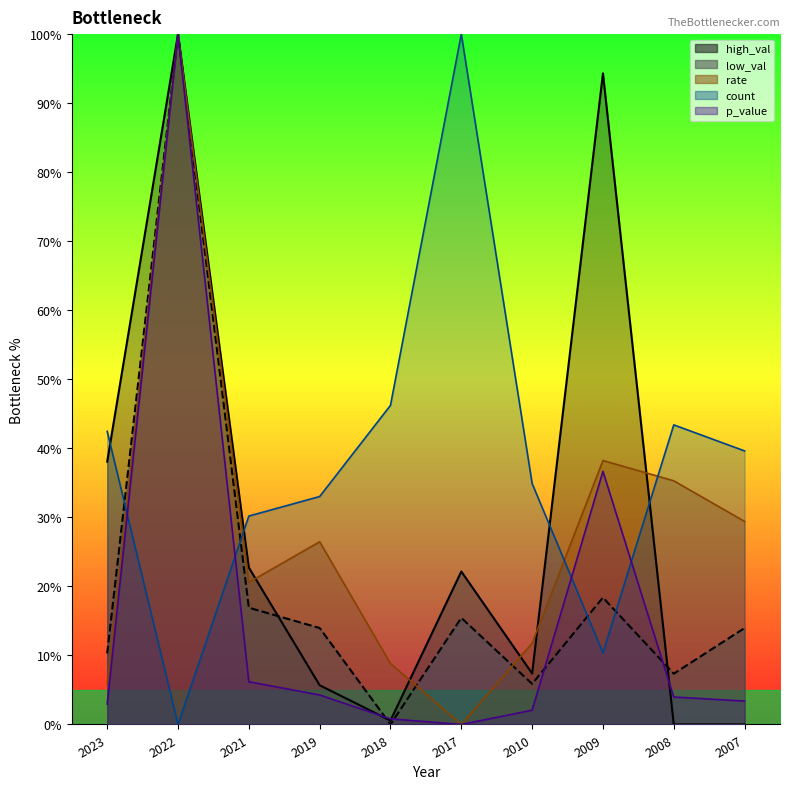

How many lines are shown in the chart?

5